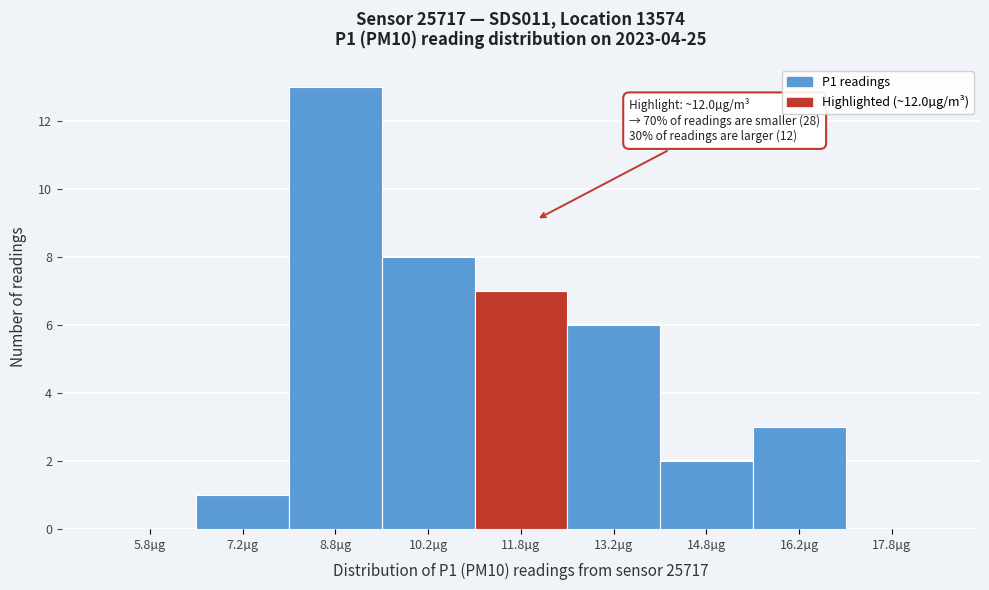

Over which range of the x-axis is the bar tallest?

8.0 to 9.5